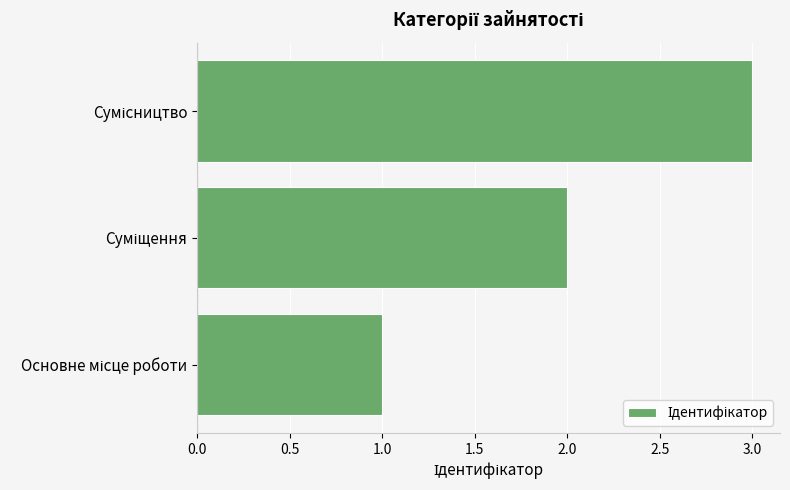

How many bars are there in total?

3